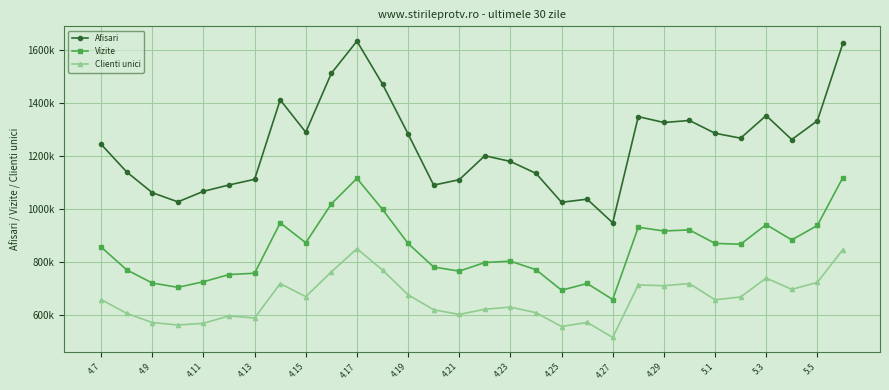

What are all the series names shown in the legend?

Afisari, Vizite, Clienti unici